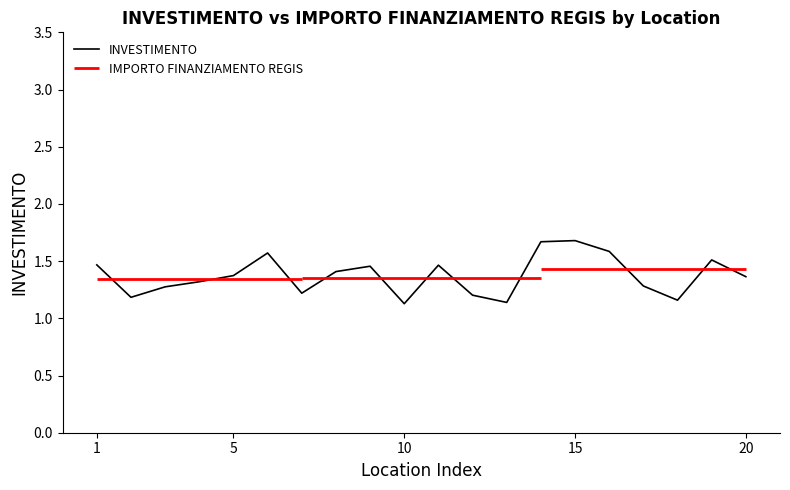

Count the values in the range 1 to 2.

20